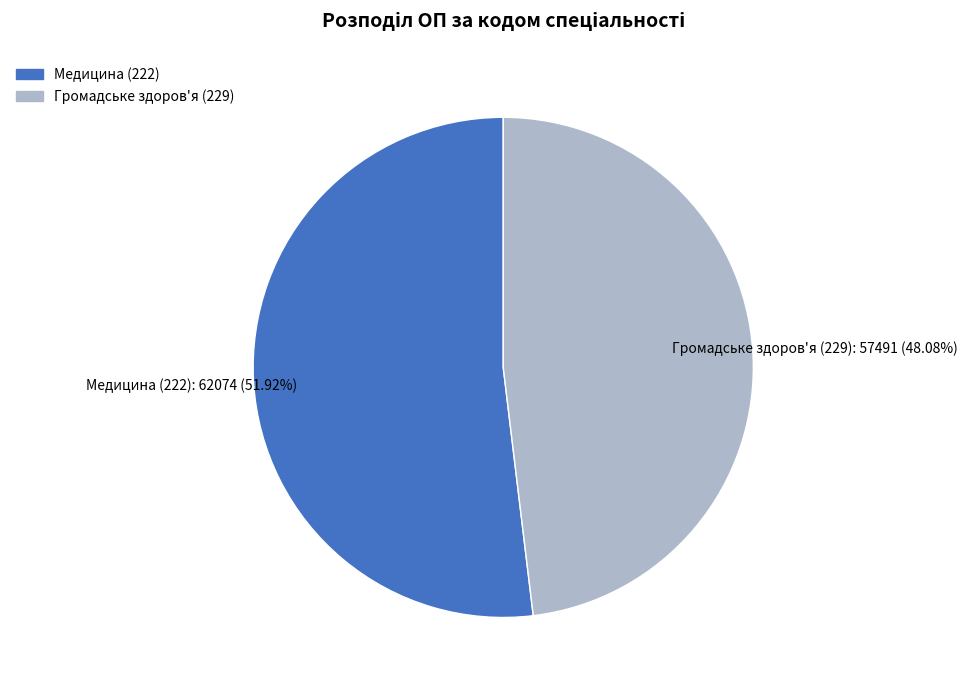

Which category has the smallest portion of the pie?

Громадське здоров'я (229)